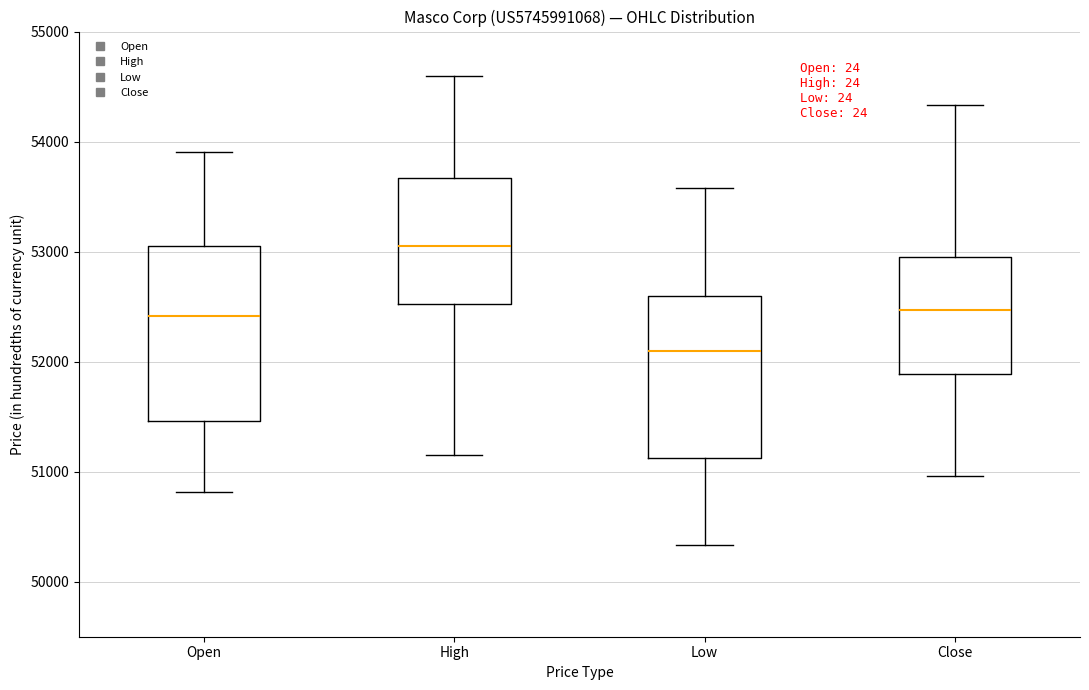

Which box is the tallest, from its lower edge to its upper edge?

Open